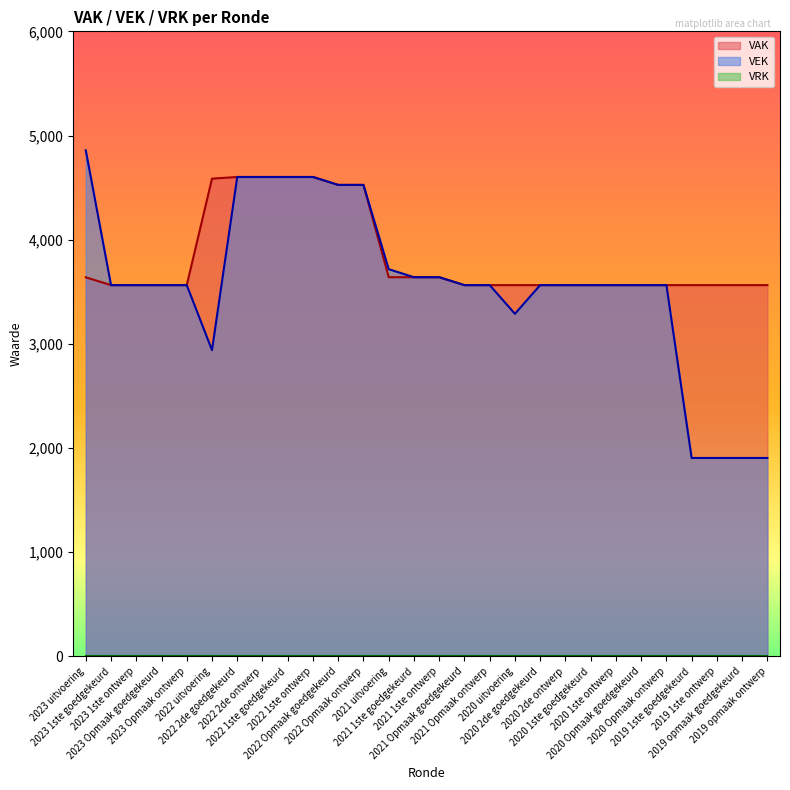

What is the minimum value shown in the chart?

0